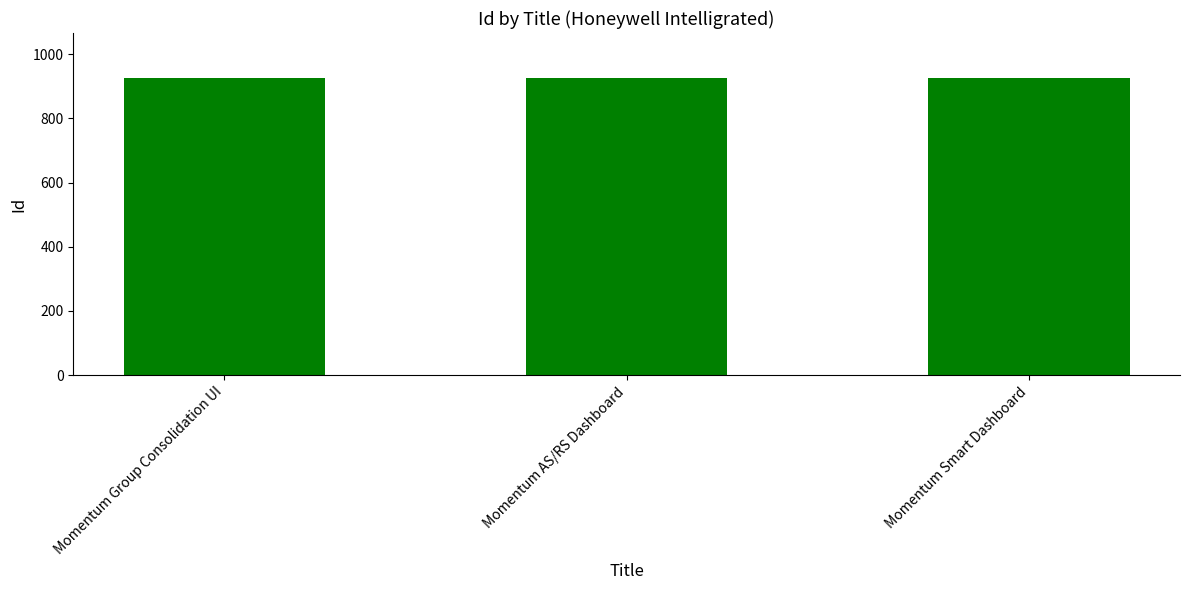

Approximately how many times larger is the value at Momentum AS/RS Dashboard compared to Momentum Group Consolidation UI?

1.0